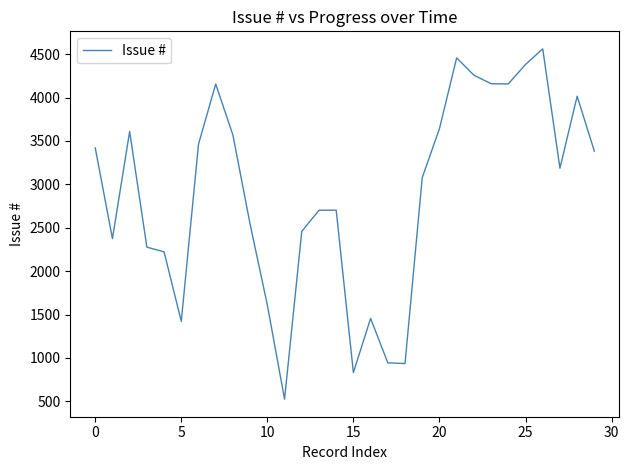

Is this an area chart (filled region under the line)?

No